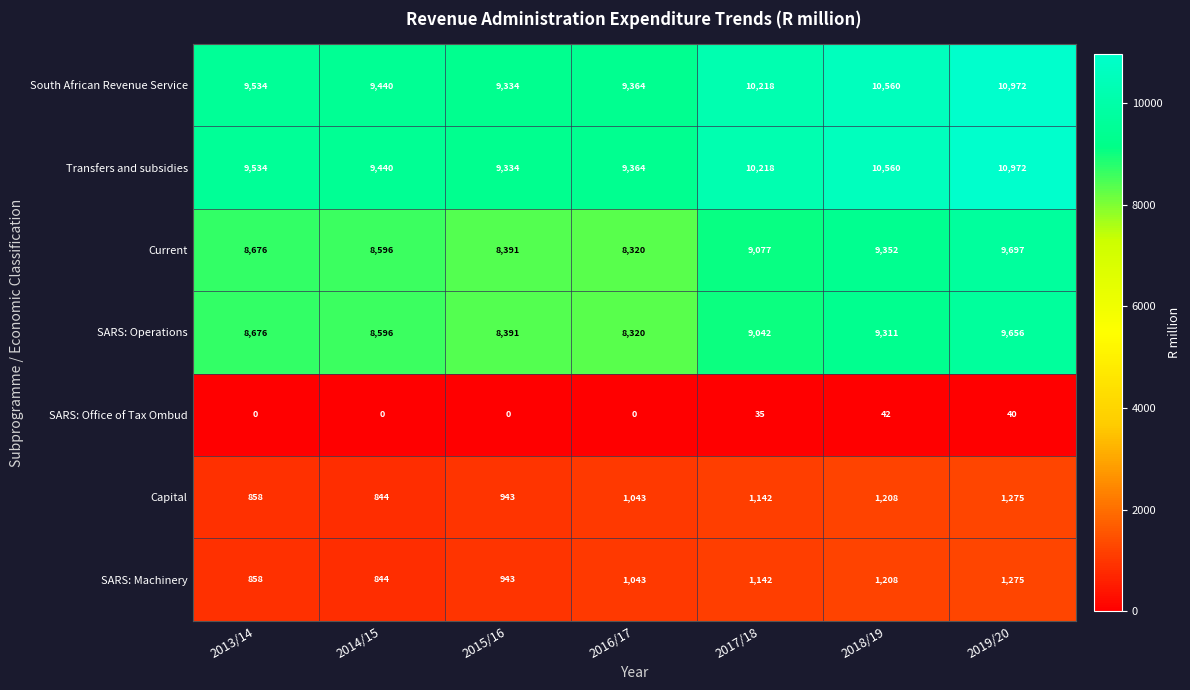

Rank the categories by Capital value from lowest to highest.

2014/15, 2013/14, 2015/16, 2016/17, 2017/18, 2018/19, 2019/20